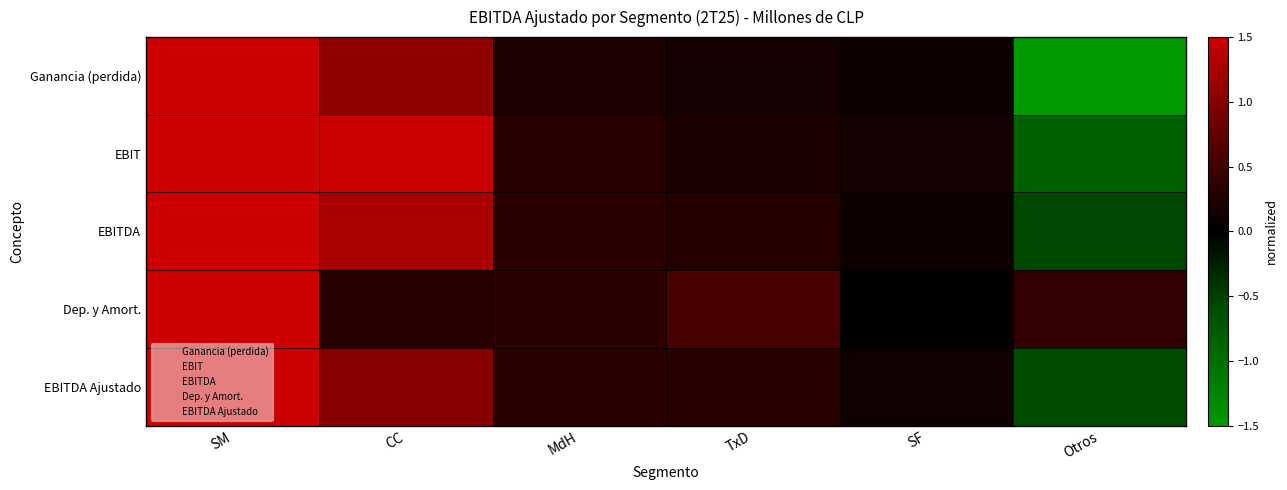

Which label corresponds to the largest value in the chart?

SM